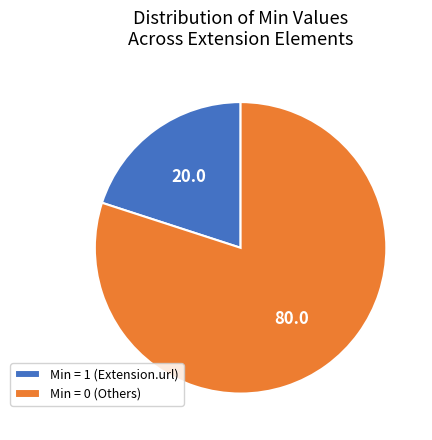

The Min = 0 (Others) slice represents 93% of the pie. True or false?

False